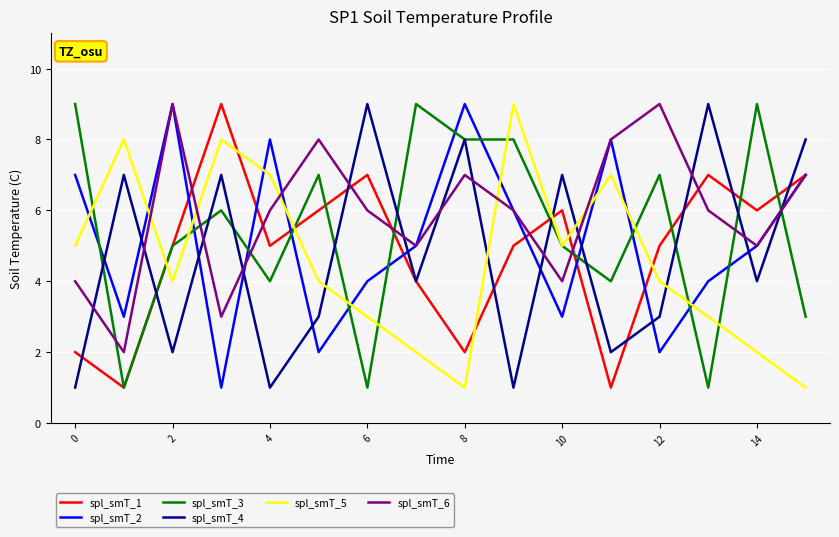

Does the chart have visible grid lines?

Yes